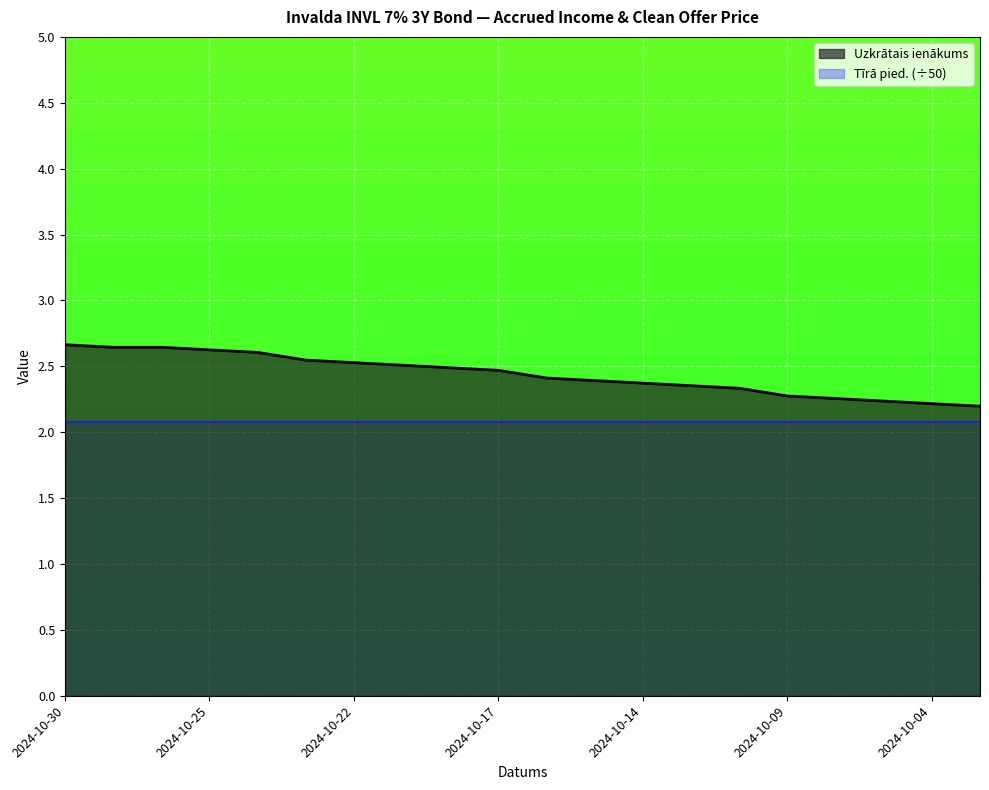

The value at 2024-10-11 is 2.4. True or false?

True